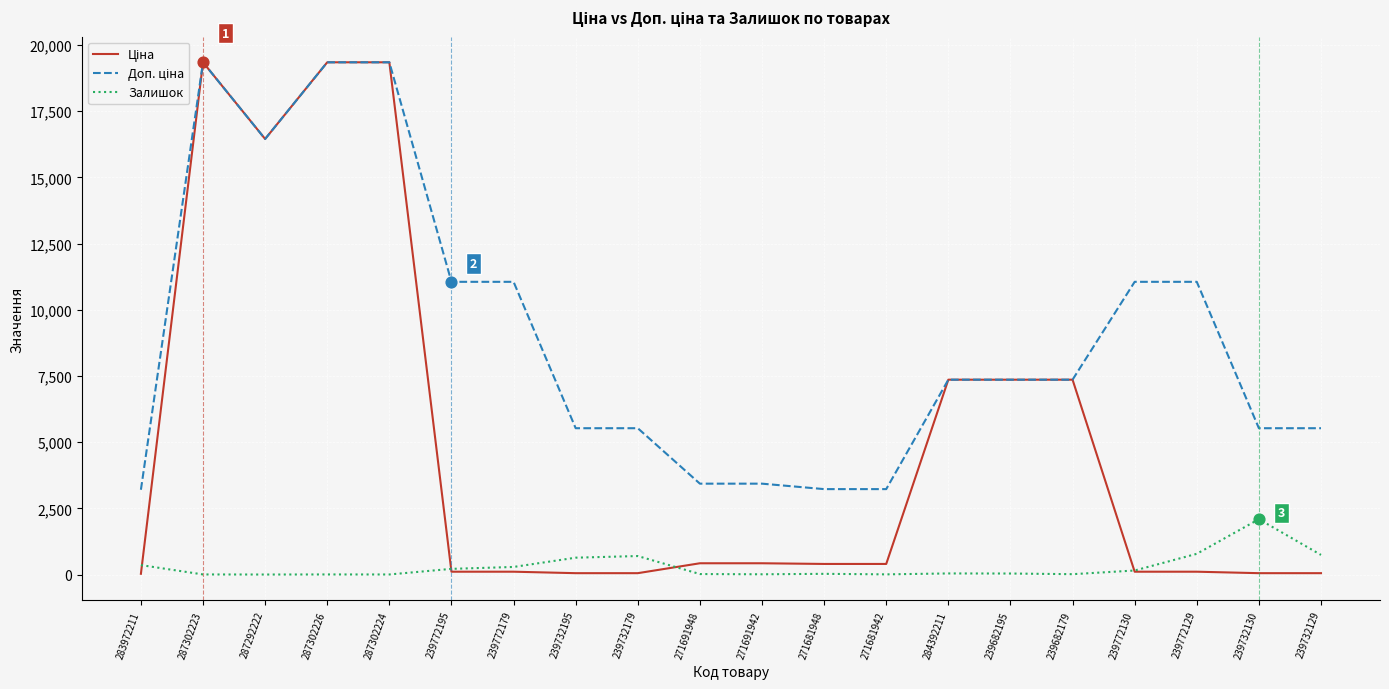

Is it true that Залишок equals 22.0 at 271691948?

True